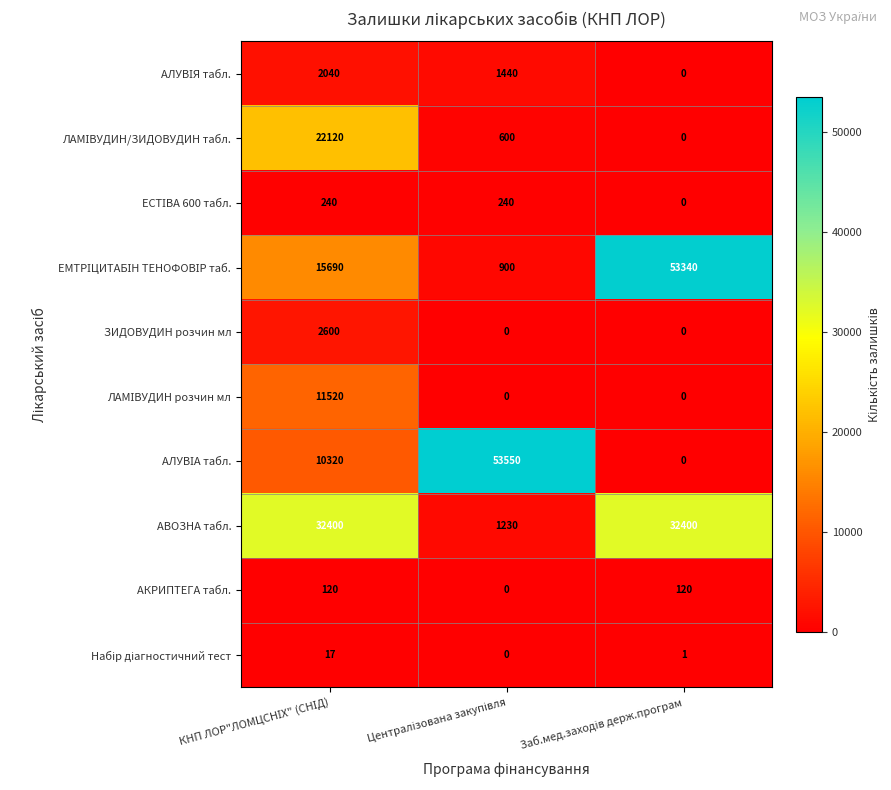

What is the greatest value displayed?

53550